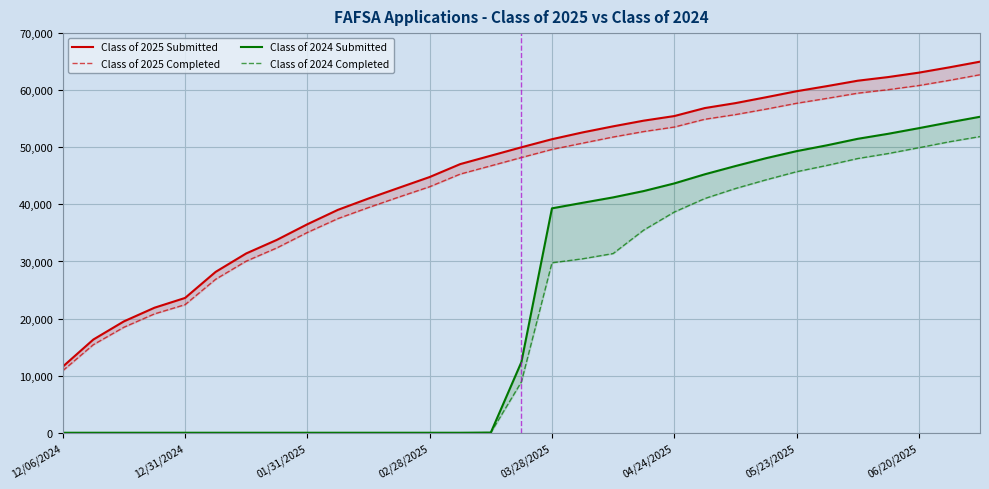

True or false: Class of 2025 Completed and Class of 2025 Submitted intersect in this chart.

False